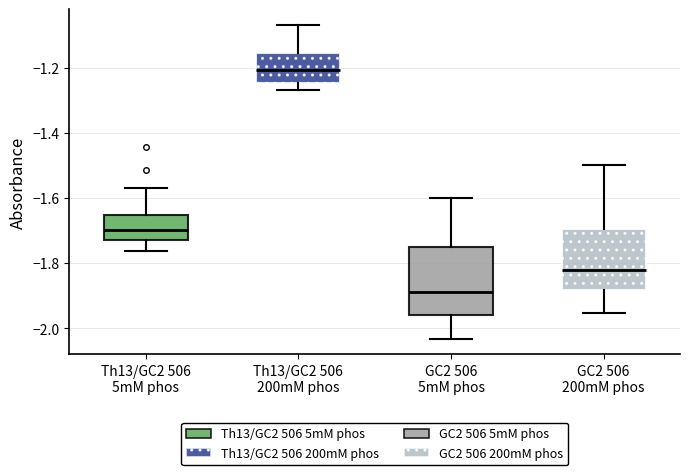

Reading left to right, read every box against the y-axis: the position of its median line, the range the box covers, and the ends of its whiskers. The values are not printed on the chart, so give them approximately, as read against the axis.

Th13/GC2 506 5mM phos: median -1.70, box -1.72 to -1.66, whiskers -1.76 to -1.56
Th13/GC2 506 200mM phos: median -1.20, box -1.24 to -1.16, whiskers -1.26 to -1.06
GC2 506 5mM phos: median -1.88, box -1.96 to -1.74, whiskers -2.04 to -1.60
GC2 506 200mM phos: median -1.82, box -1.88 to -1.70, whiskers -1.96 to -1.50